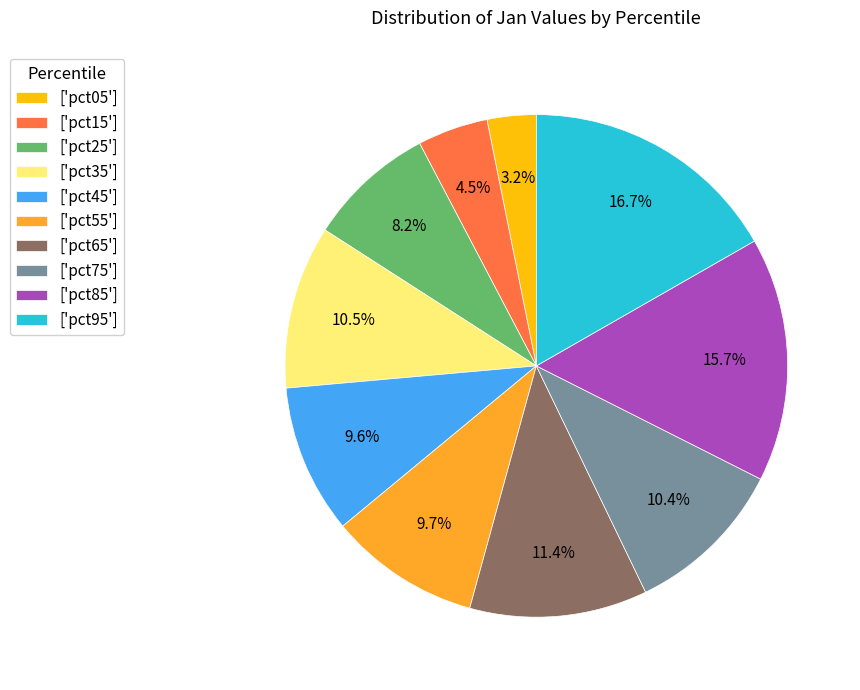

What is the smallest slice in the pie chart?

['pct05']